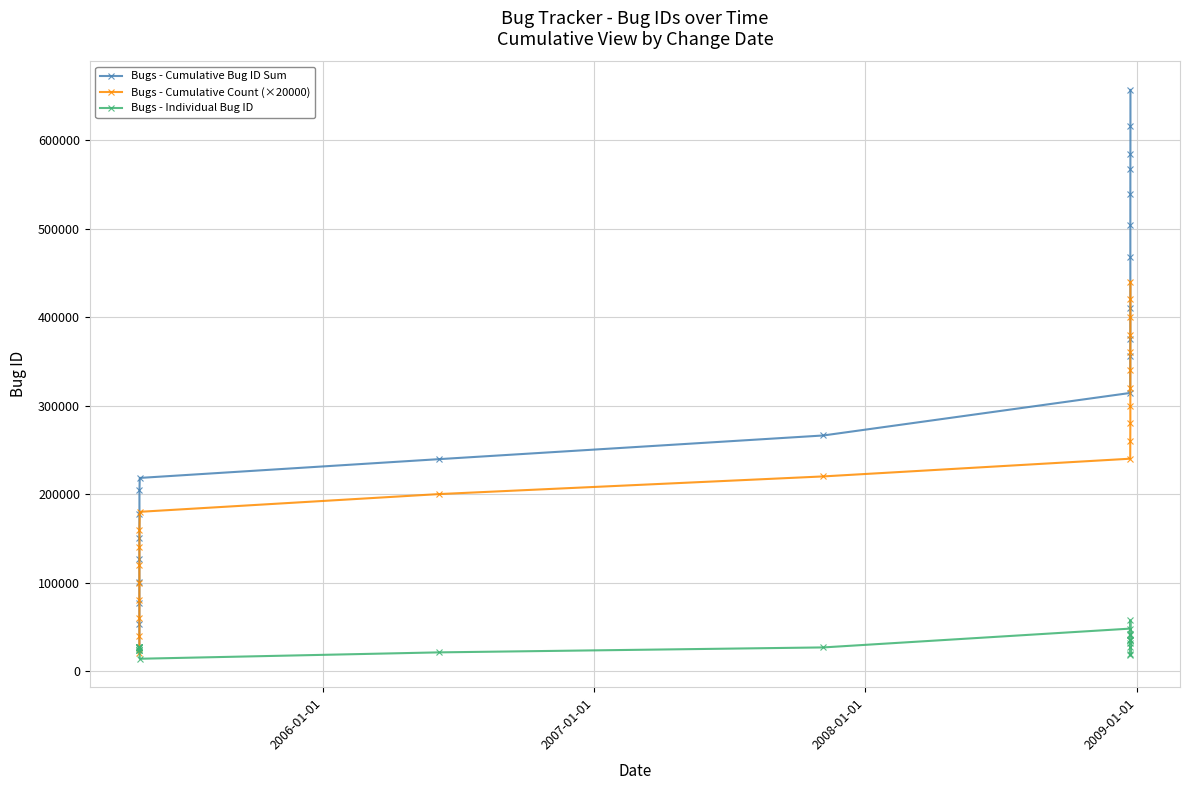

Which series has the largest range (max minus min)?

Bugs - Cumulative Bug ID Sum